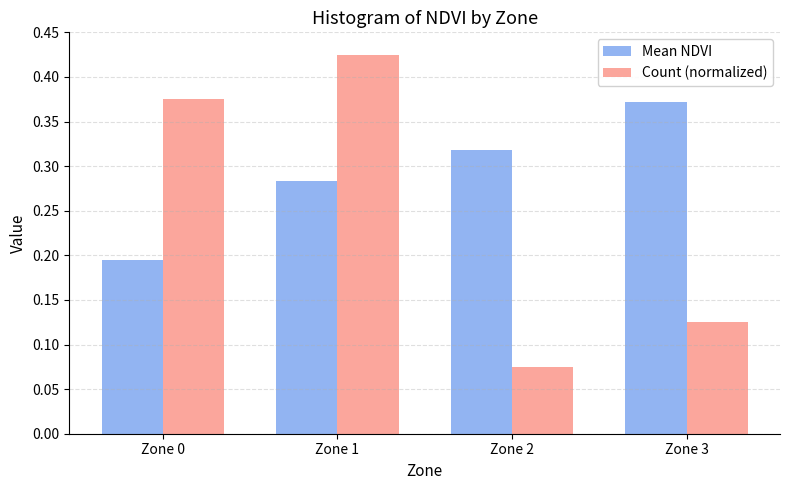

The value of Mean NDVI at Zone 0 is 0.3. True or false?

False